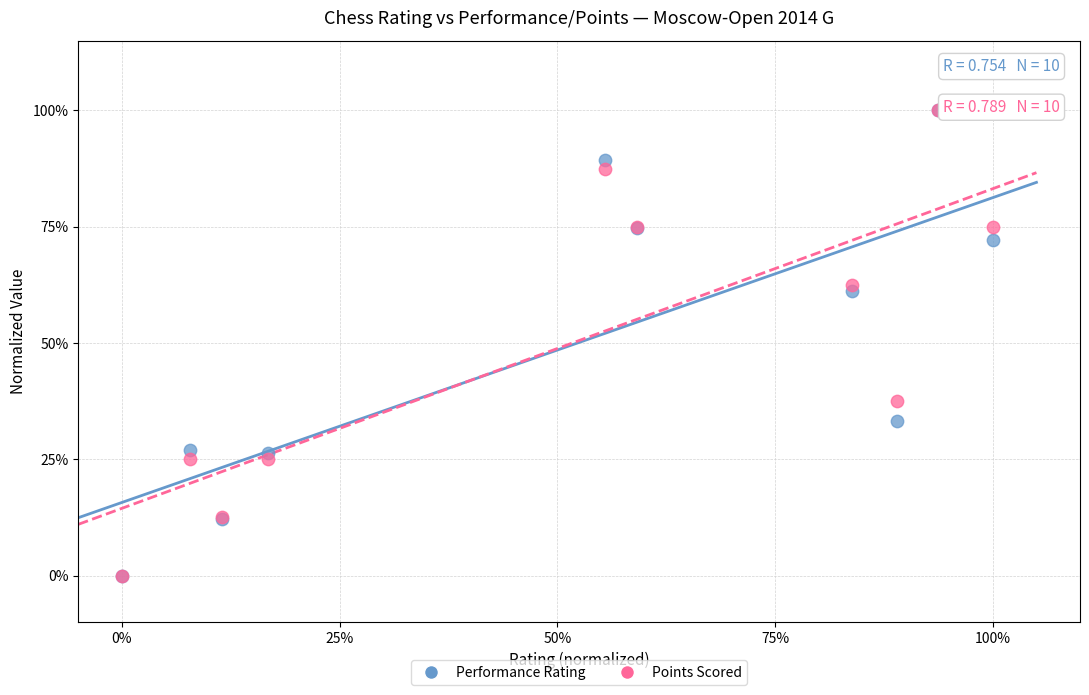

What are all the series names shown in the legend?

Performance Rating, Points Scored